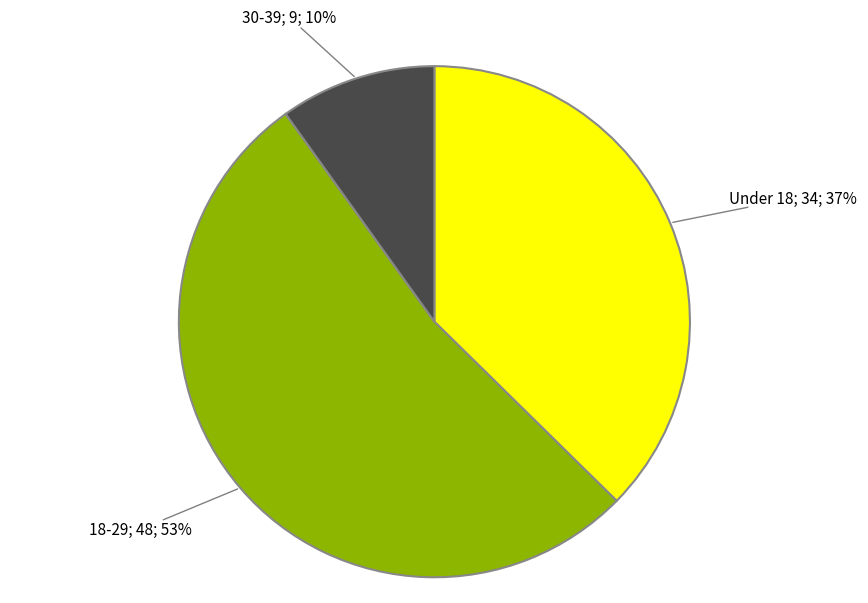

To the nearest percent, what is the difference between the largest and smallest slice percentages?

43%